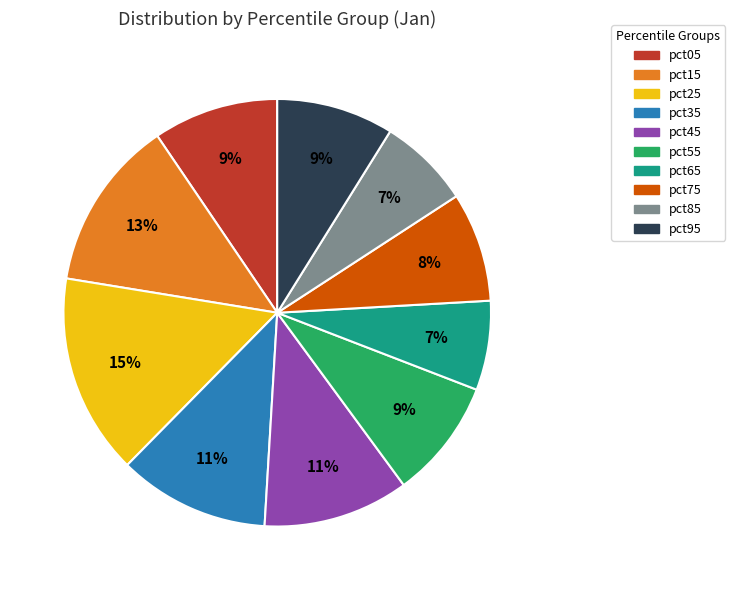

How many segments does this pie chart have?

10